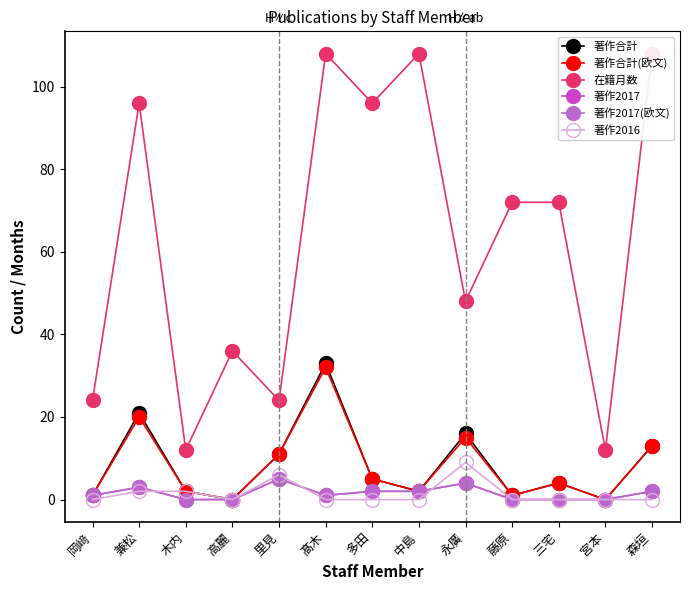

True or false: 著作2017 has more than 2 interior local peaks.

True